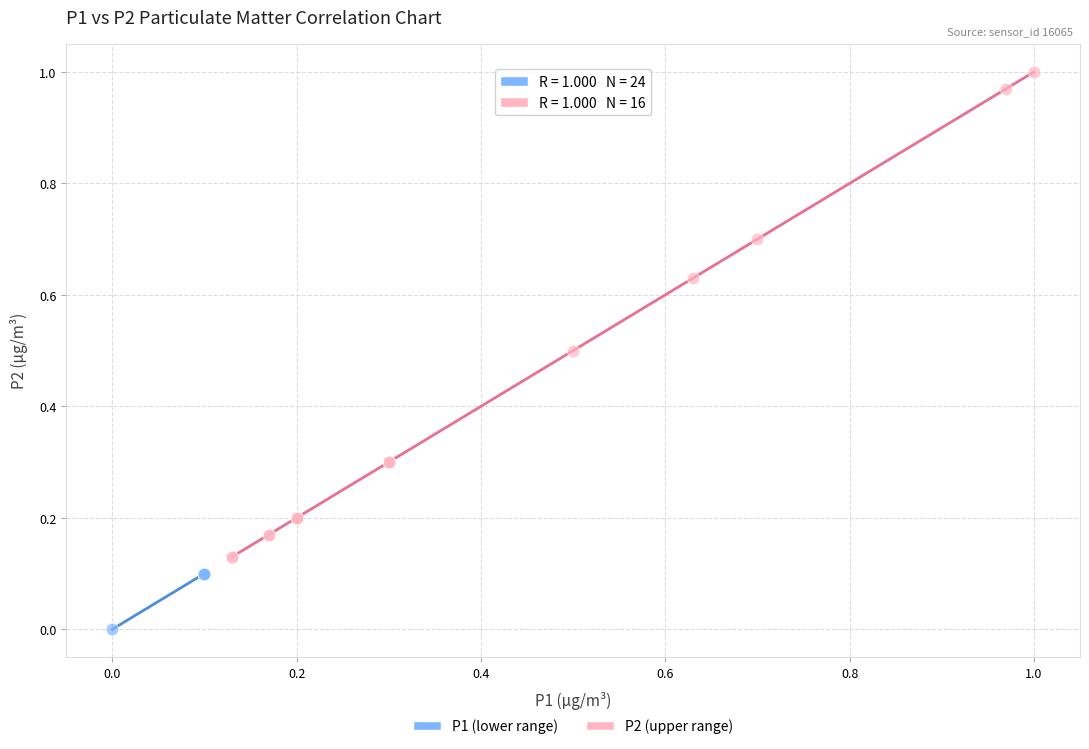

Which series has the largest Y range (max minus min)?

P2 (upper range)